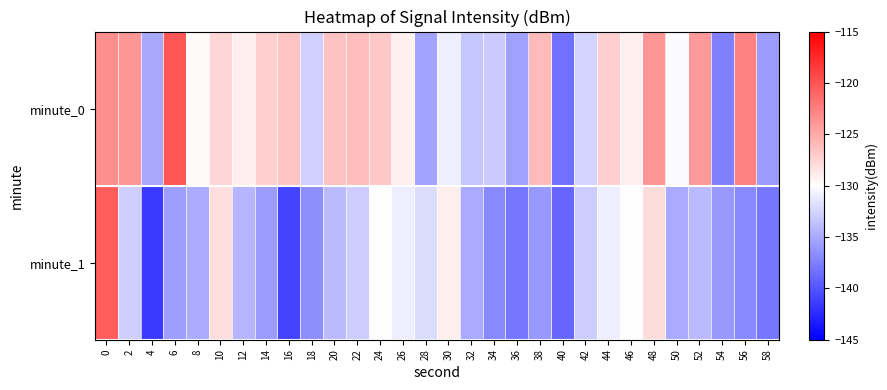

Reading right to left, extract all data points from this chart.

minute_0: 58=-135.8	56=-122.7	54=-137.4	52=-124.0	50=-130.3	48=-123.8	46=-129.0	44=-127.2	42=-132.5	40=-138.3	38=-125.9	36=-135.6	34=-133.1	32=-133.4	30=-131.0	28=-135.5	26=-129.1	24=-126.8	22=-126.2	20=-126.5	18=-132.8	16=-126.5	14=-127.1	12=-129.0	10=-127.6	8=-129.7	6=-120.1	4=-135.2	2=-123.8	0=-123.4
minute_1: 58=-138.0	56=-137.0	54=-136.0	52=-134.0	50=-135.0	48=-128.0	46=-130.0	44=-131.0	42=-133.0	40=-139.0	38=-136.0	36=-138.0	34=-137.0	32=-135.0	30=-129.0	28=-132.0	26=-131.0	24=-130.0	22=-133.0	20=-134.0	18=-136.6	16=-140.9	14=-135.8	12=-134.2	10=-128.1	8=-134.8	6=-135.7	4=-141.5	2=-132.8	0=-120.4